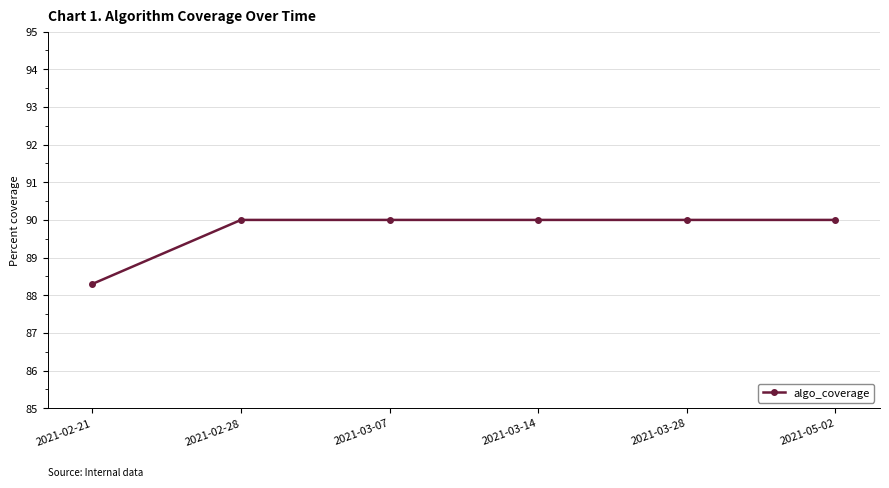

What is the label of the 2nd point from the left?

2021-02-28